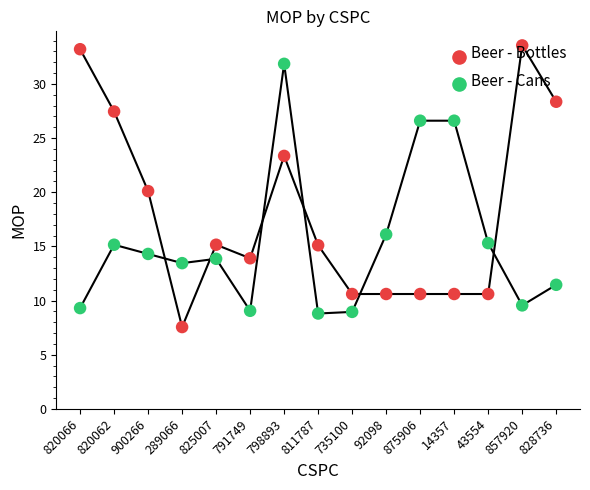

What is the total value across all series at 289066?

21.0